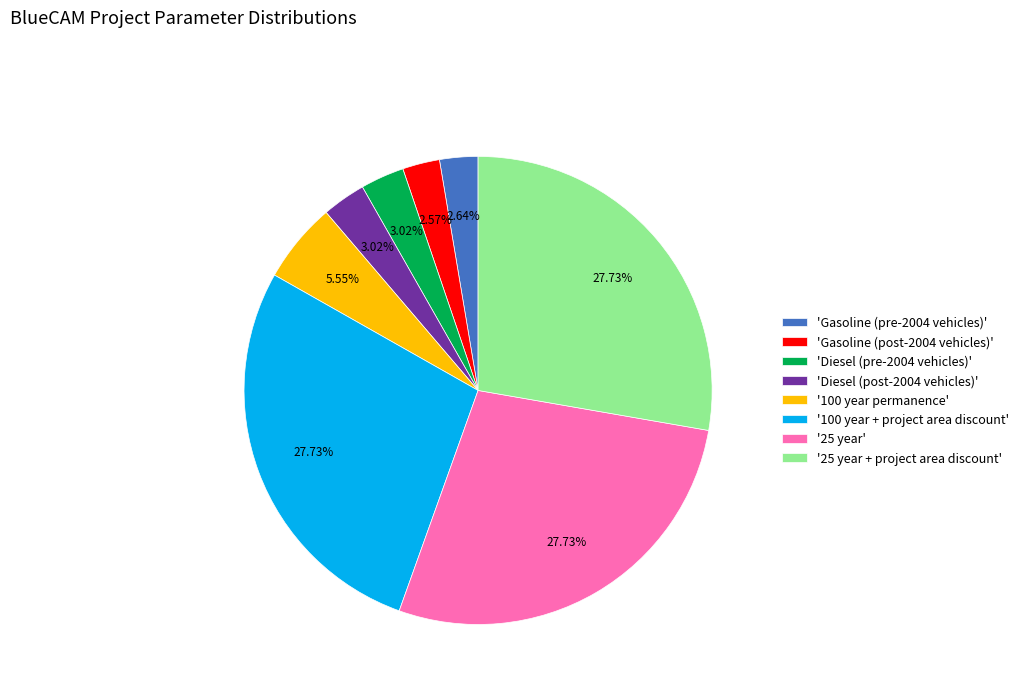

Between '100 year + project area discount' and '100 year permanence', which is larger?

'100 year + project area discount'